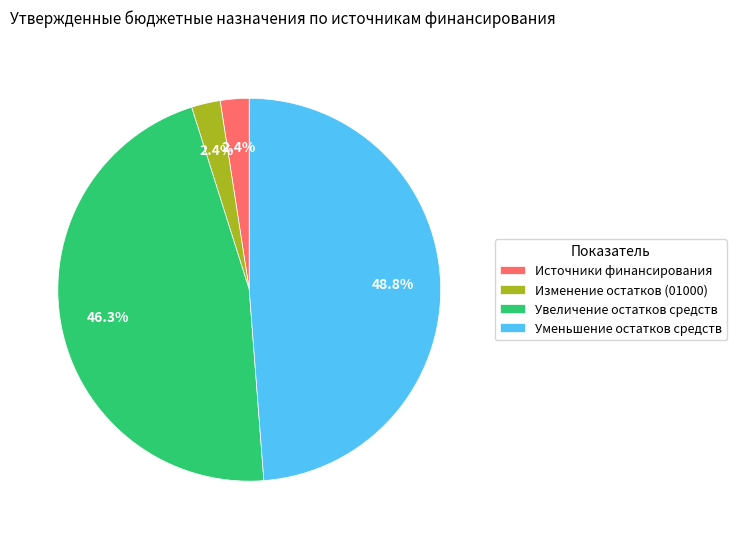

Is Увеличение остатков средств the majority of the pie?

No